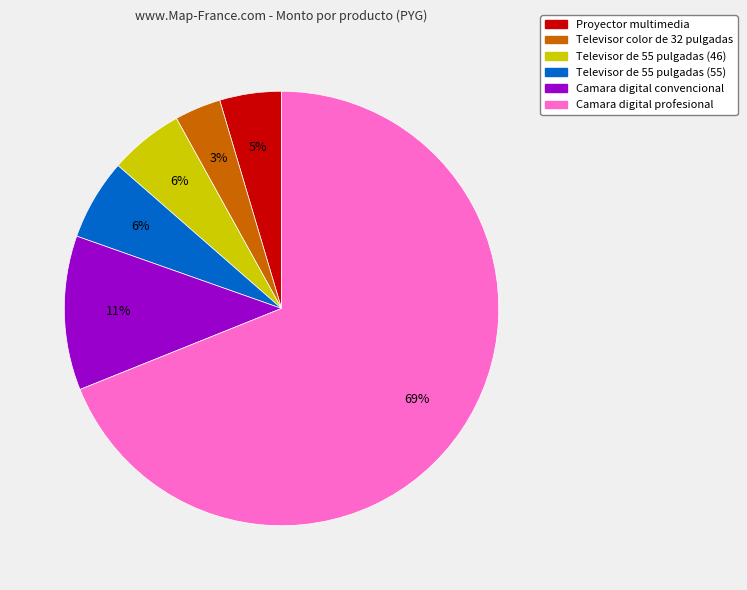

Which slice is the smallest?

Televisor color de 32 pulgadas